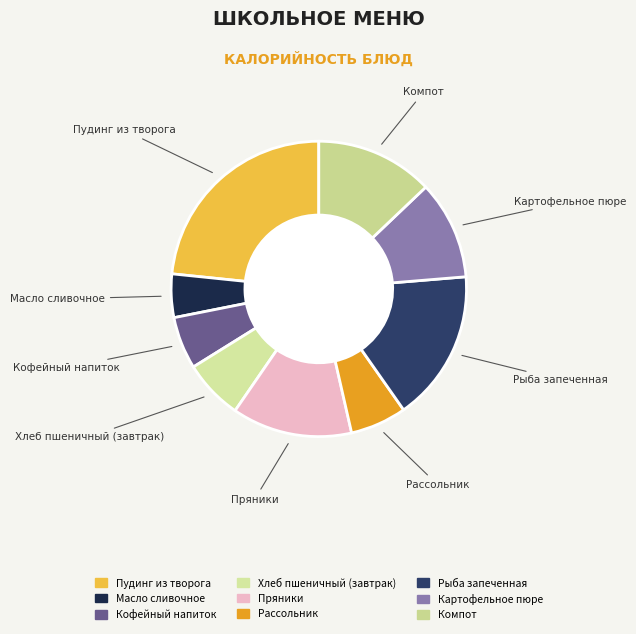

What is the largest slice in the pie chart?

Пудинг из творога